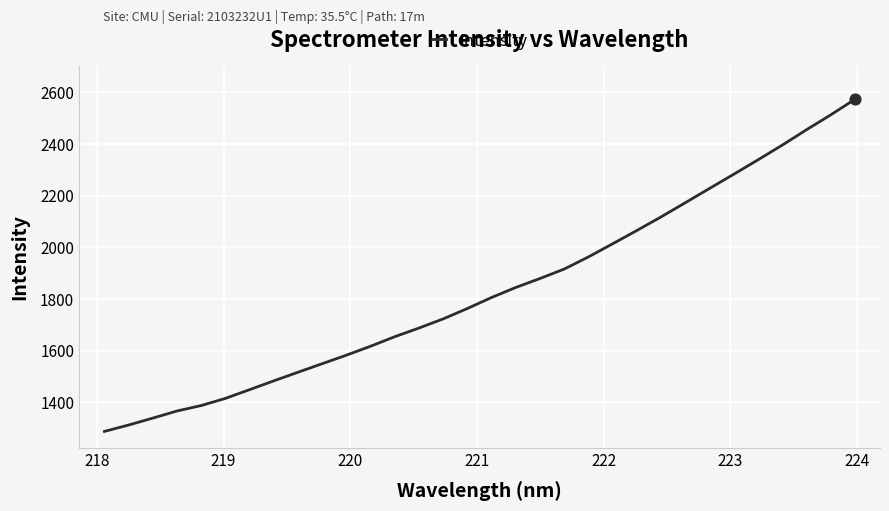

What is the minimum value shown in the chart?

1288.1